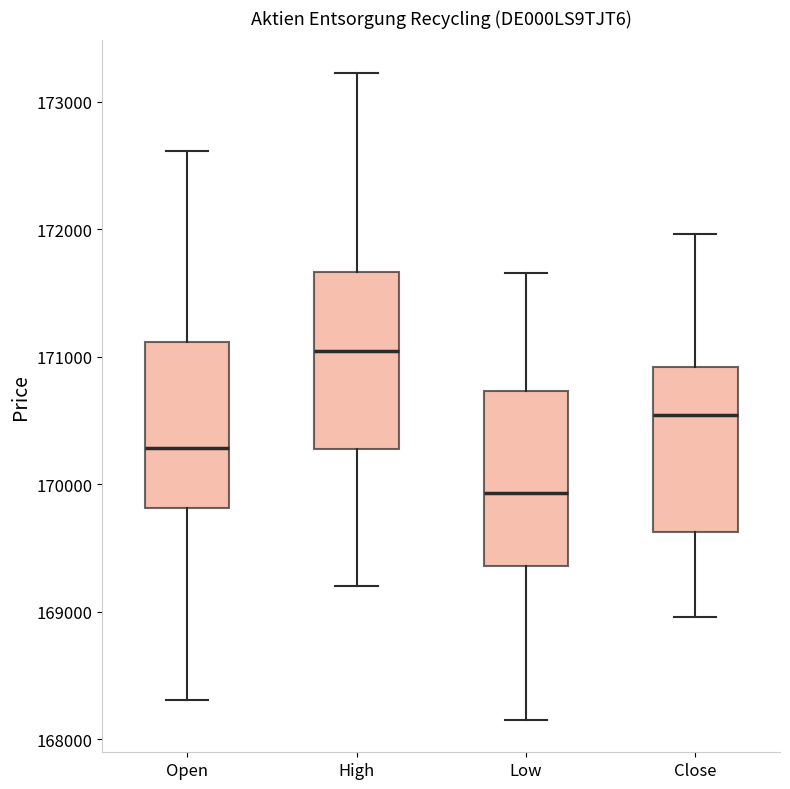

Which box's median line is the highest?

High